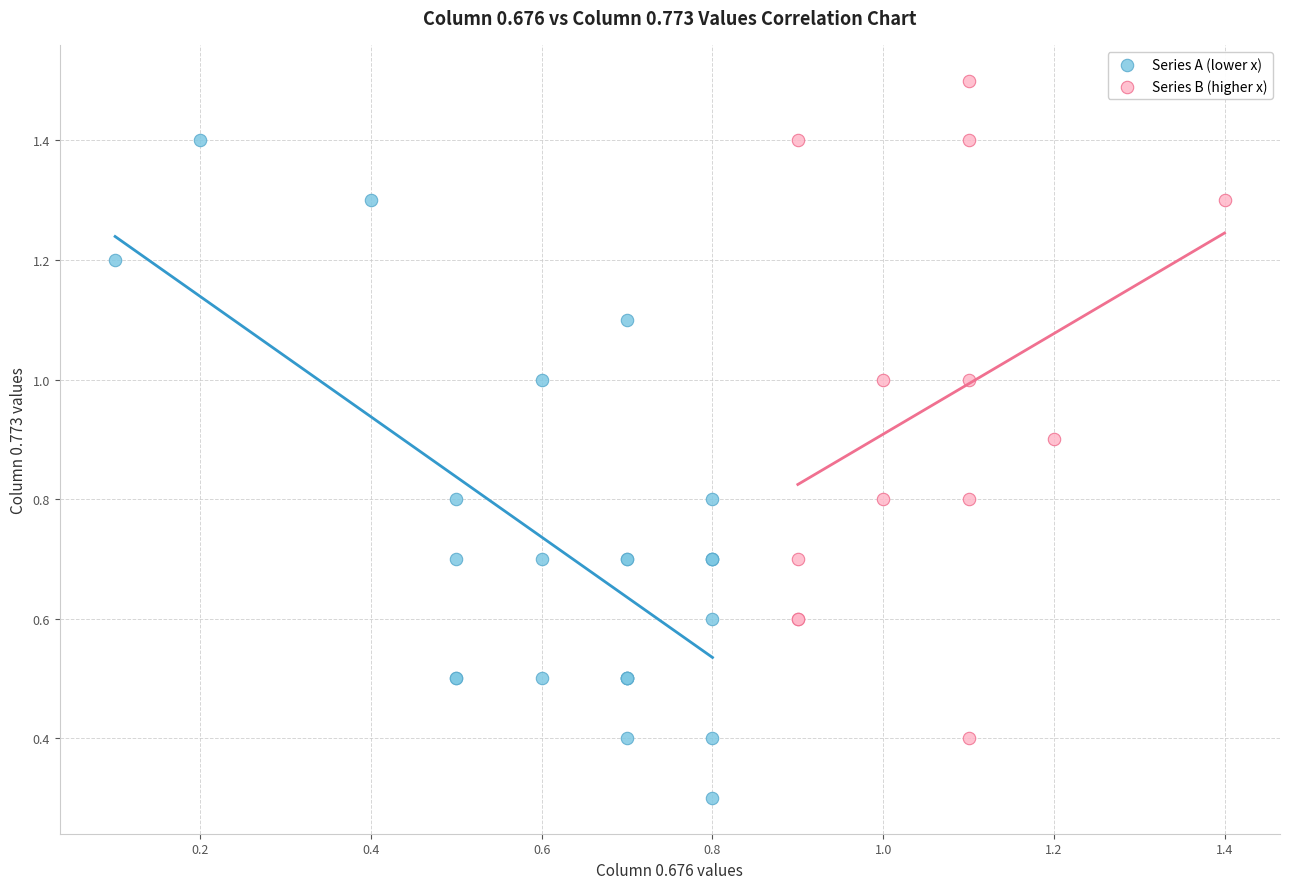

Which series contains the lowest Y value?

Series A (lower x)